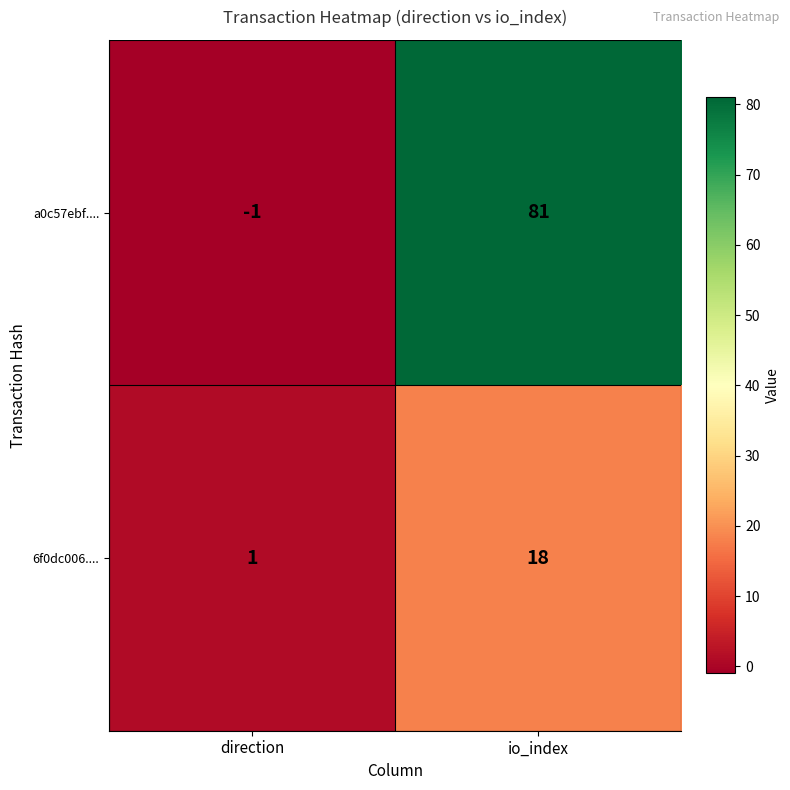

Reading right to left, what are all the values shown in this chart?

a0c57ebf....: 81	-1
6f0dc006....: 18	1